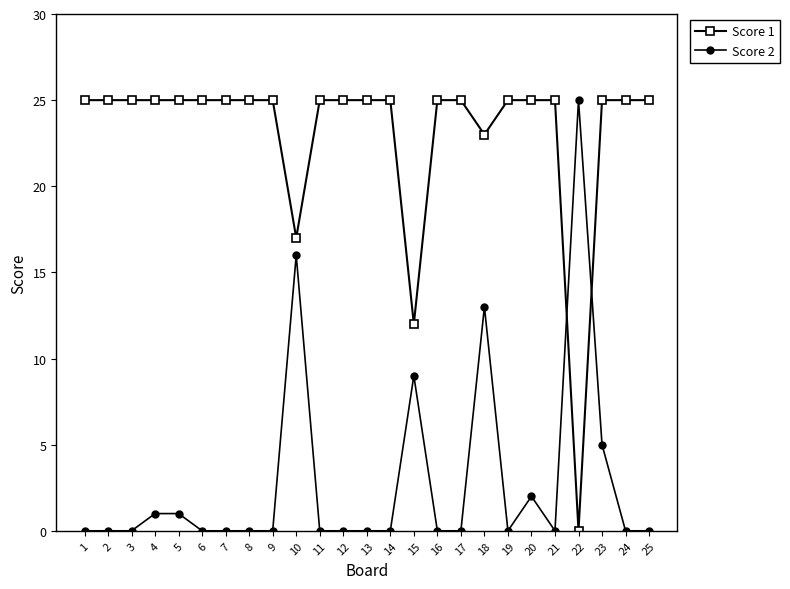

True or false: Score 2 and Score 1 cross at least once.

True